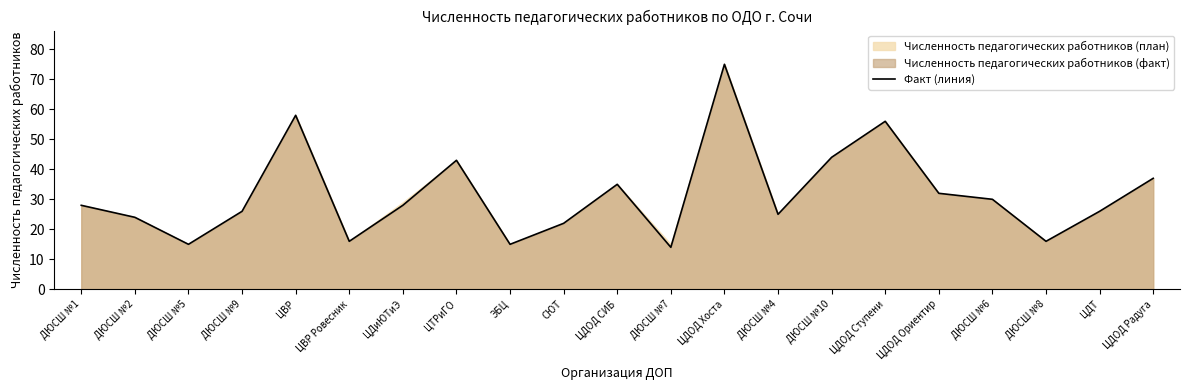

Where does the data first go above 28?

ЦВР